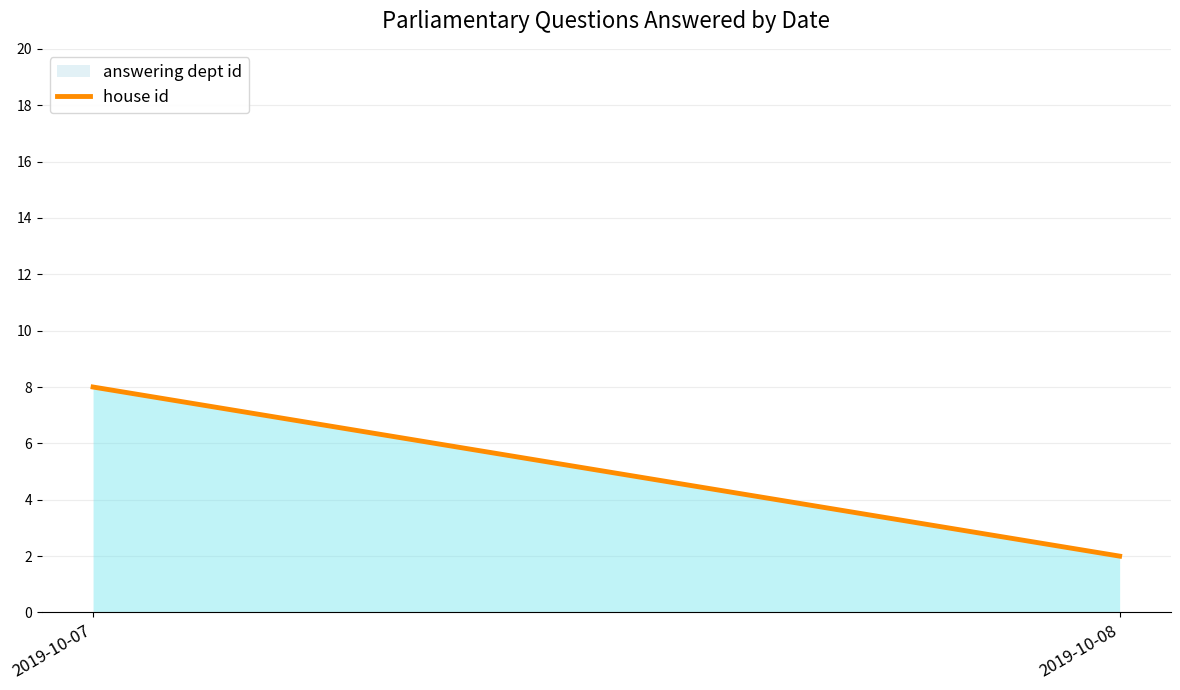

What is the difference between the maximum and minimum values?

6